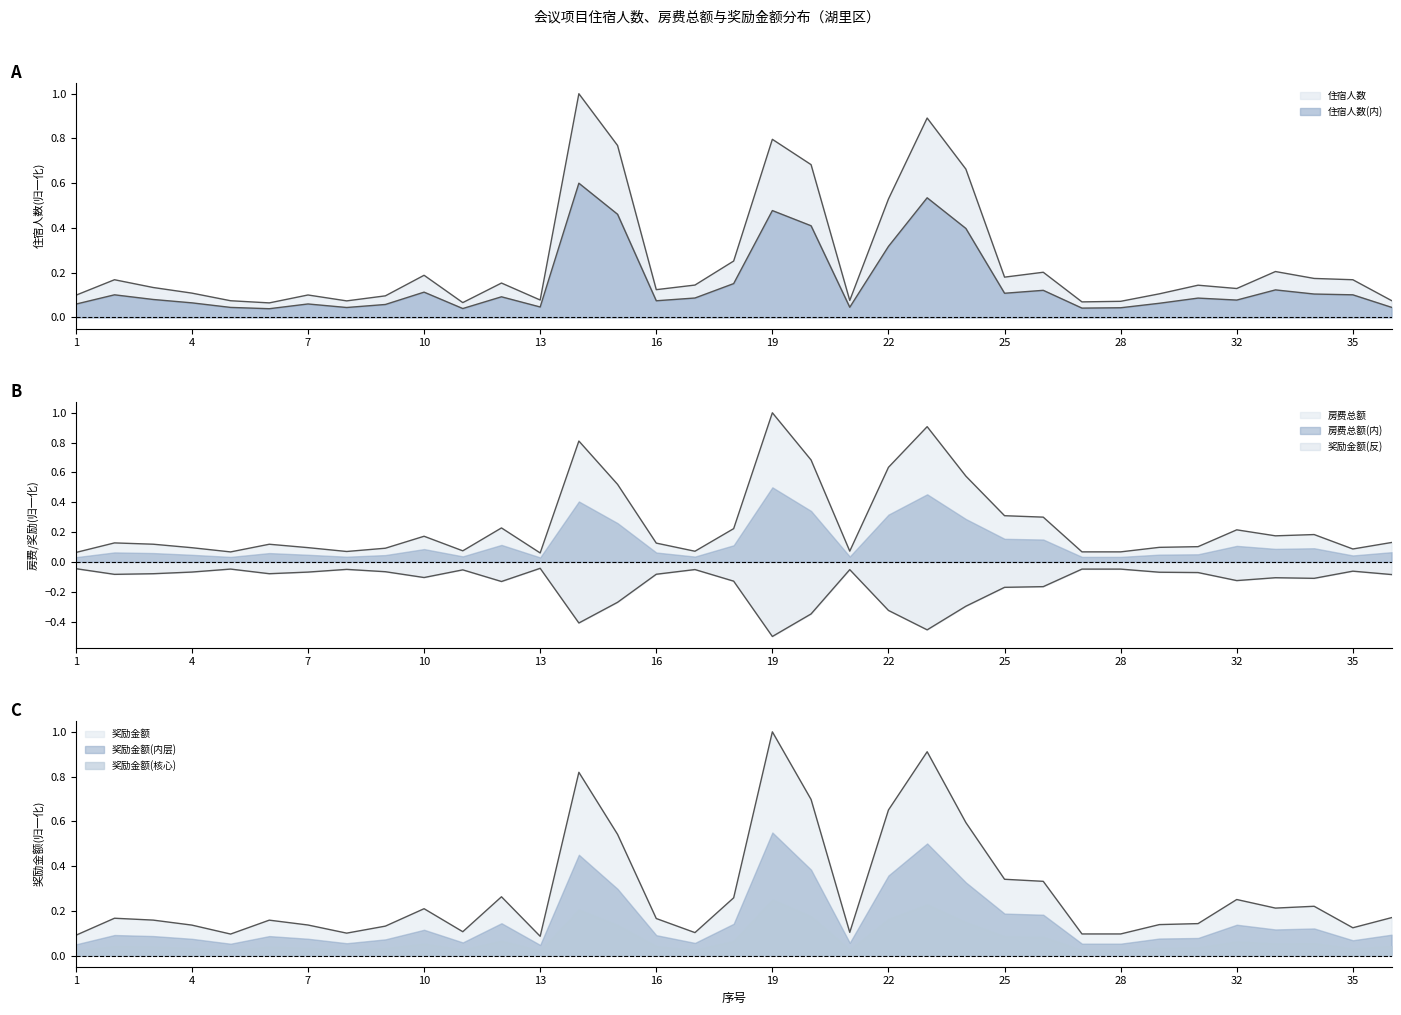

Between which two adjacent categories do 房费总额 and 住宿人数 first intersect?

5 and 6